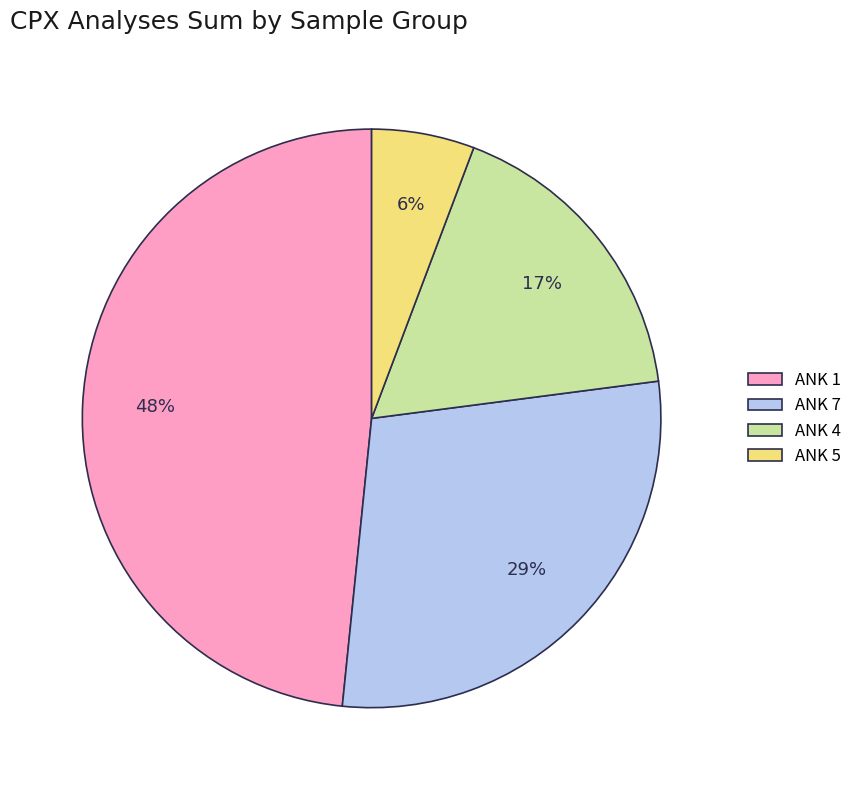

Is it true that ANK 5 is 6% of the pie?

True